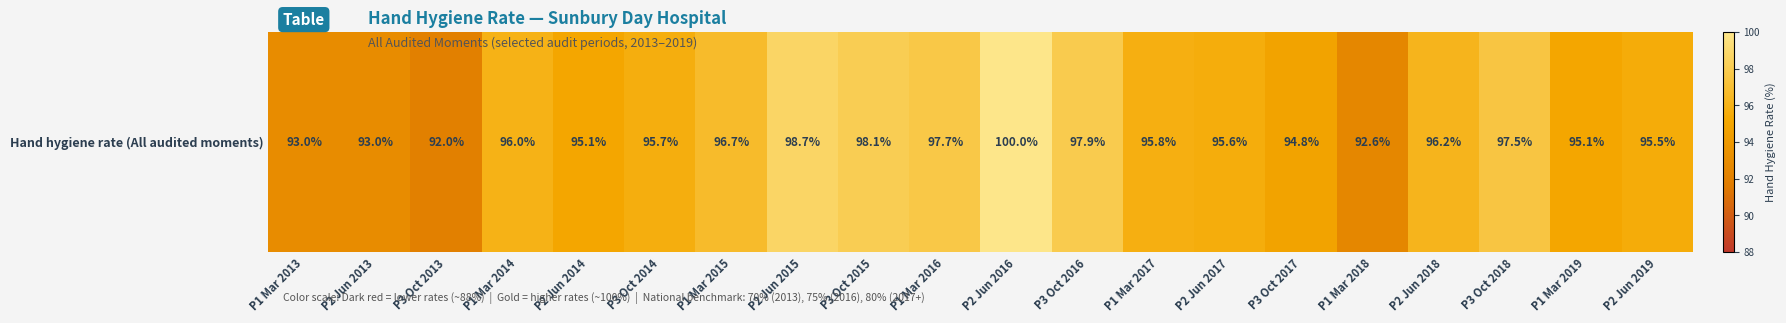

Where does the data first go above 95?

P1 Mar 2014